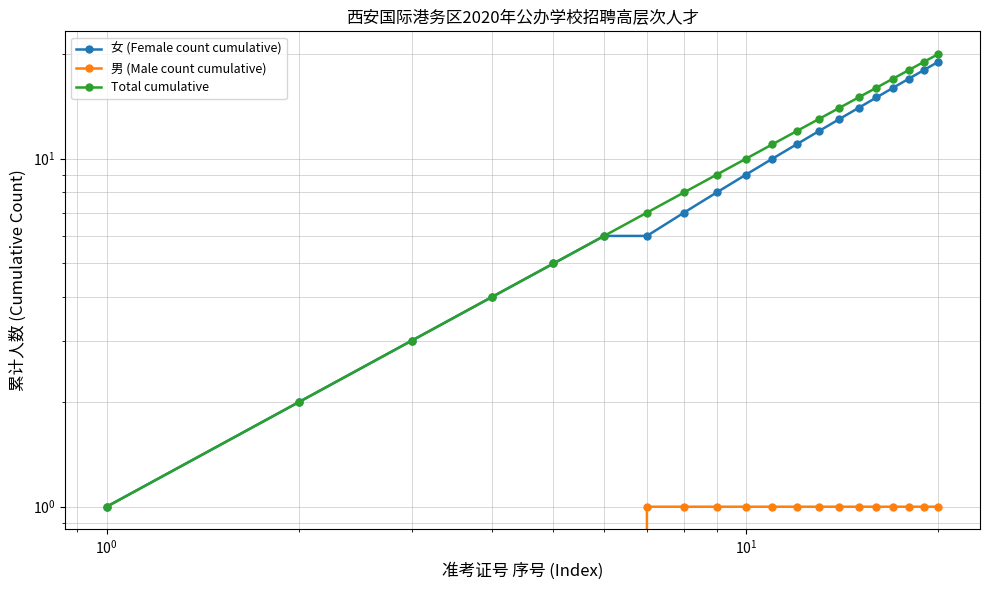

What are all the series names shown in the legend?

女 (Female count cumulative), 男 (Male count cumulative), Total cumulative